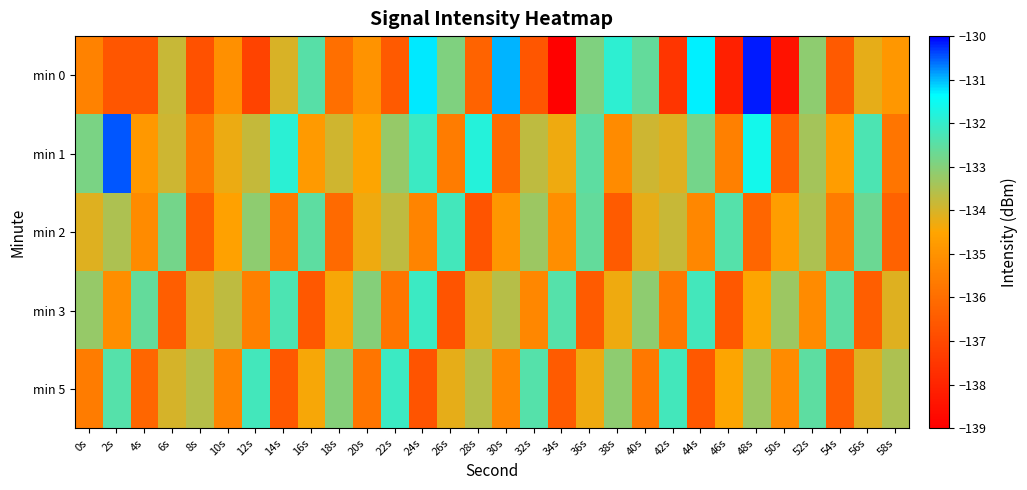

Reading left to right, transcribe all the data shown in this chart.

min 0: 0s=-135.4	2s=-136.6	4s=-136.6	6s=-133.8	8s=-136.8	10s=-135.0	12s=-137.2	14s=-134.0	16s=-132.4	18s=-136.0	20s=-135.0	22s=-136.5	24s=-131.2	26s=-132.9	28s=-136.3	30s=-131.0	32s=-136.6	34s=-139.0	36s=-132.9	38s=-131.9	40s=-132.6	42s=-137.5	44s=-131.3	46s=-138.1	48s=-130.2	50s=-138.5	52s=-133.1	54s=-136.5	56s=-134.2	58s=-134.9
min 1: 0s=-132.9	2s=-130.5	4s=-134.8	6s=-133.9	8s=-135.7	10s=-134.3	12s=-133.8	14s=-131.9	16s=-134.8	18s=-133.9	20s=-134.5	22s=-133.2	24s=-132.1	26s=-135.6	28s=-131.8	30s=-136.1	32s=-133.7	34s=-134.3	36s=-132.5	38s=-135.2	40s=-133.9	42s=-134.1	44s=-132.8	46s=-135.5	48s=-131.6	50s=-136.3	52s=-133.4	54s=-134.7	56s=-132.3	58s=-135.8
min 2: 0s=-134.1	2s=-133.5	4s=-135.2	6s=-132.8	8s=-136.4	10s=-134.6	12s=-133.1	14s=-135.7	16s=-132.5	18s=-136.1	20s=-134.3	22s=-133.7	24s=-135.4	26s=-132.2	28s=-136.7	30s=-134.9	32s=-133.3	34s=-135.1	36s=-132.6	38s=-136.5	40s=-134.2	42s=-133.8	44s=-135.3	46s=-132.4	48s=-136.2	50s=-134.7	52s=-133.5	54s=-135.6	56s=-132.7	58s=-136.3
min 3: 0s=-133.2	2s=-135.1	4s=-132.6	6s=-136.4	8s=-134.1	10s=-133.7	12s=-135.5	14s=-132.3	16s=-136.6	18s=-134.4	20s=-133.0	22s=-135.8	24s=-132.1	26s=-136.7	28s=-134.2	30s=-133.6	32s=-135.3	34s=-132.4	36s=-136.5	38s=-134.3	40s=-133.1	42s=-135.7	44s=-132.2	46s=-136.6	48s=-134.5	50s=-133.3	52s=-135.2	54s=-132.5	56s=-136.4	58s=-134.1
min 5: 0s=-135.6	2s=-132.4	4s=-136.2	6s=-134.0	8s=-133.6	10s=-135.4	12s=-132.2	14s=-136.6	16s=-134.4	18s=-133.0	20s=-135.8	22s=-132.1	24s=-136.7	26s=-134.2	28s=-133.6	30s=-135.3	32s=-132.4	34s=-136.5	36s=-134.3	38s=-133.1	40s=-135.7	42s=-132.2	44s=-136.6	46s=-134.5	48s=-133.3	50s=-135.2	52s=-132.5	54s=-136.4	56s=-134.1	58s=-133.5